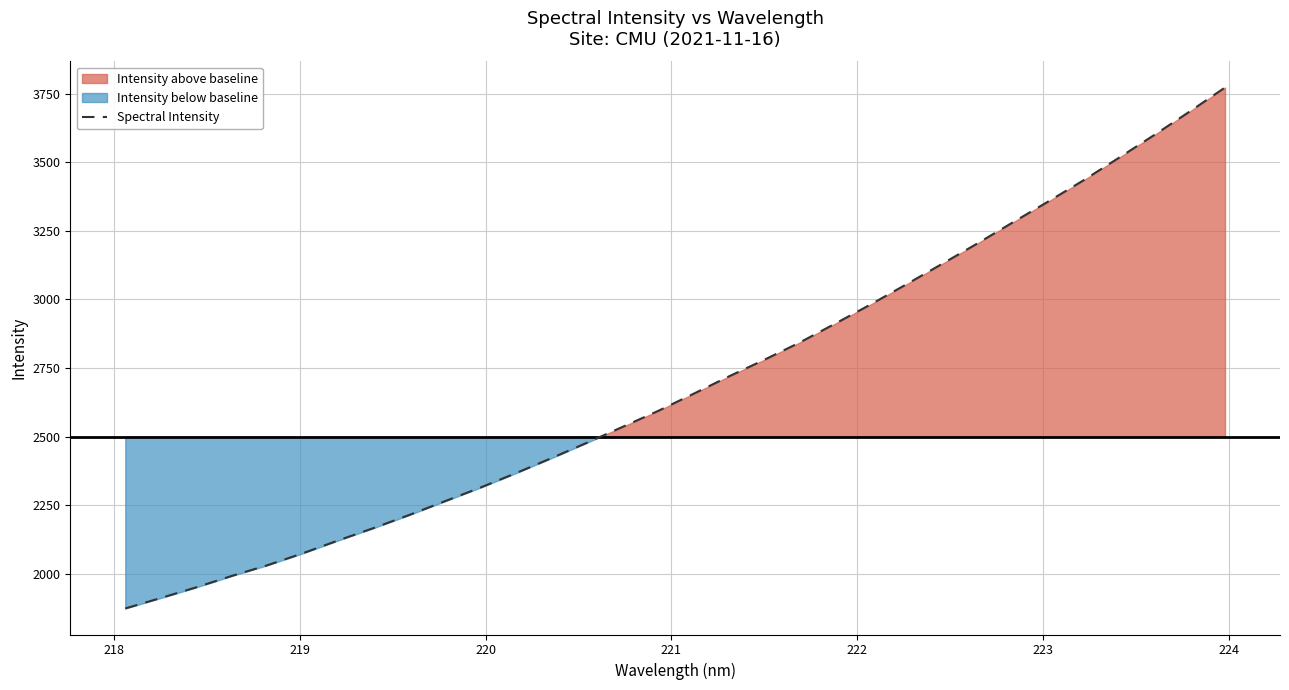

What is the lowest value of the Spectral Intensity series?

1874.7